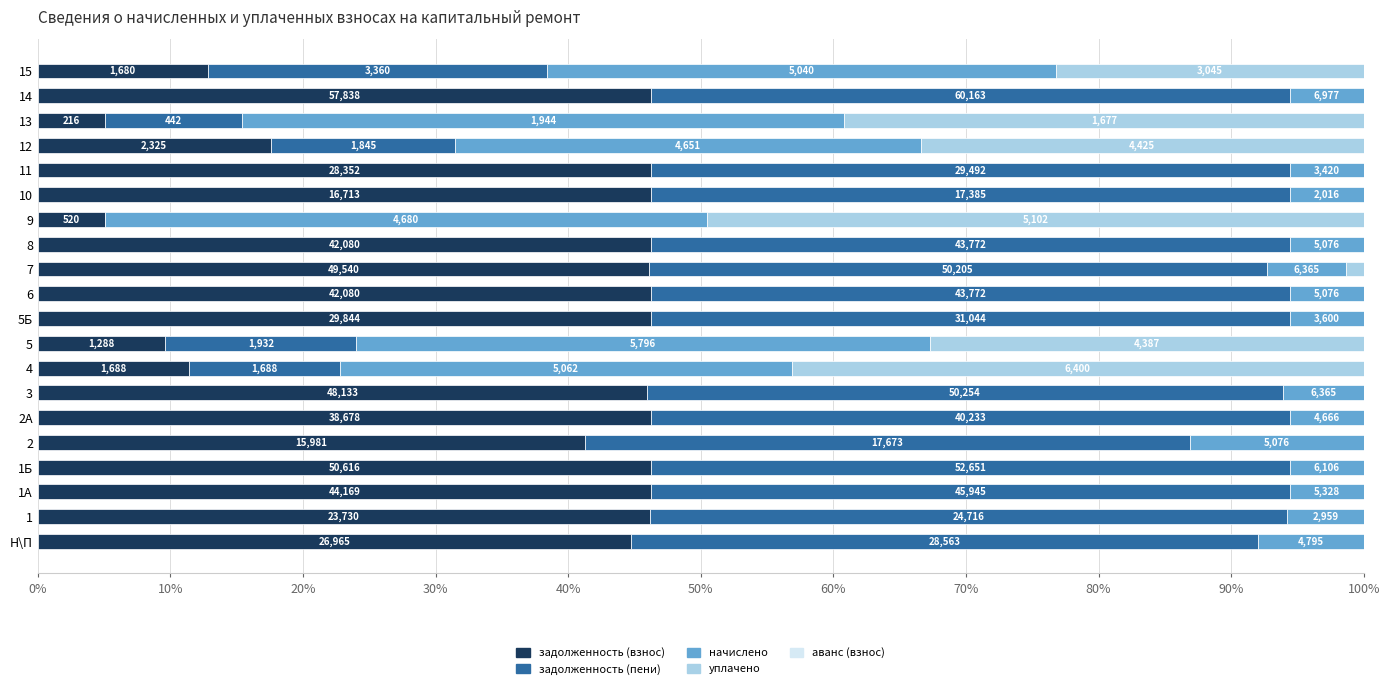

Does the chart contain any negative values?

No